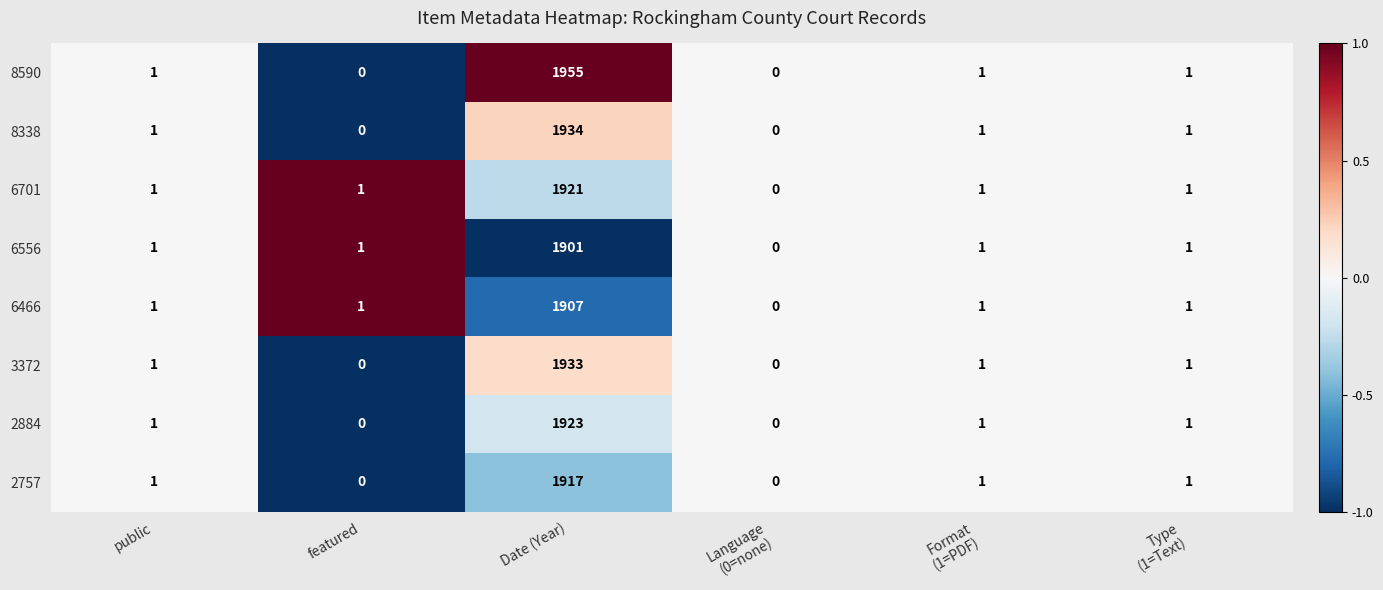

What is the approximate value of 6701 at Date (Year)?

1921